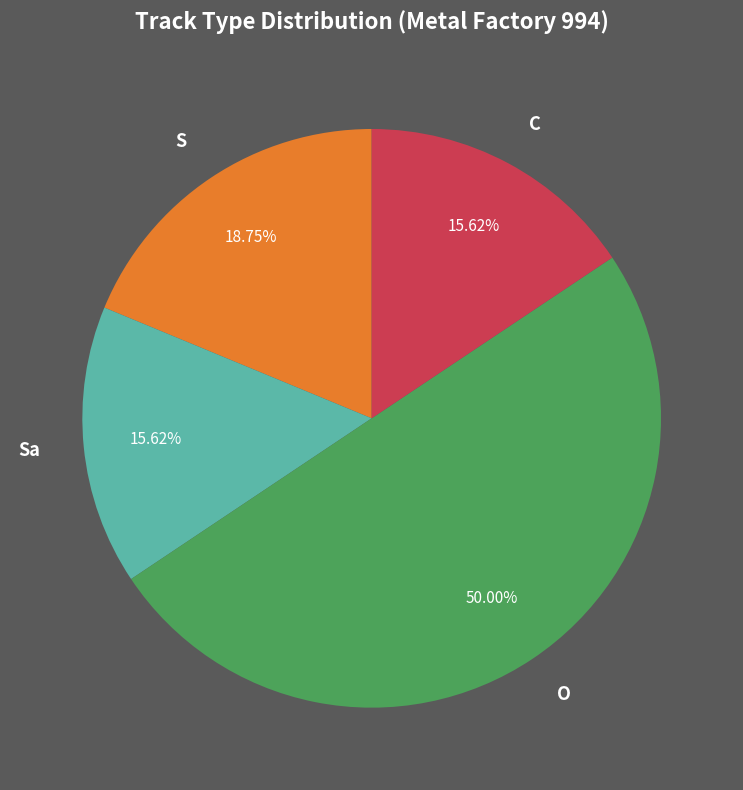

Is the sum of S and O greater than half?

Yes